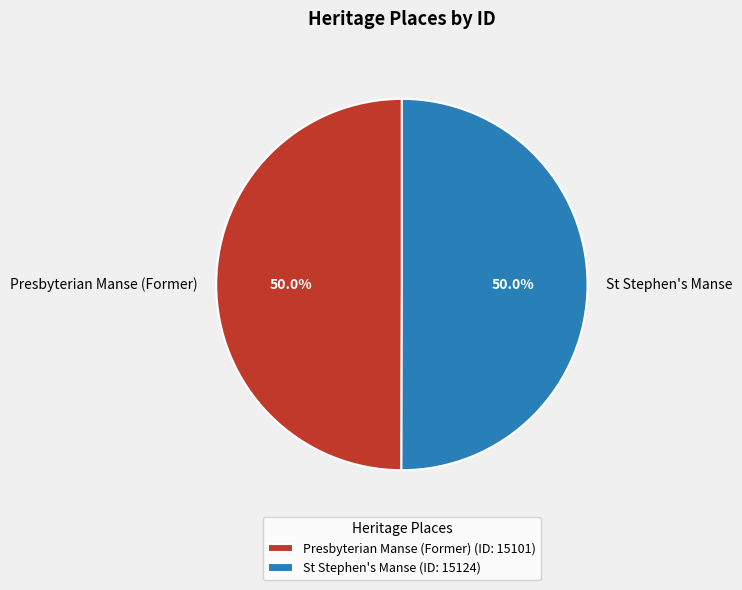

What portion of the pie excludes St Stephen's Manse?

50.0%